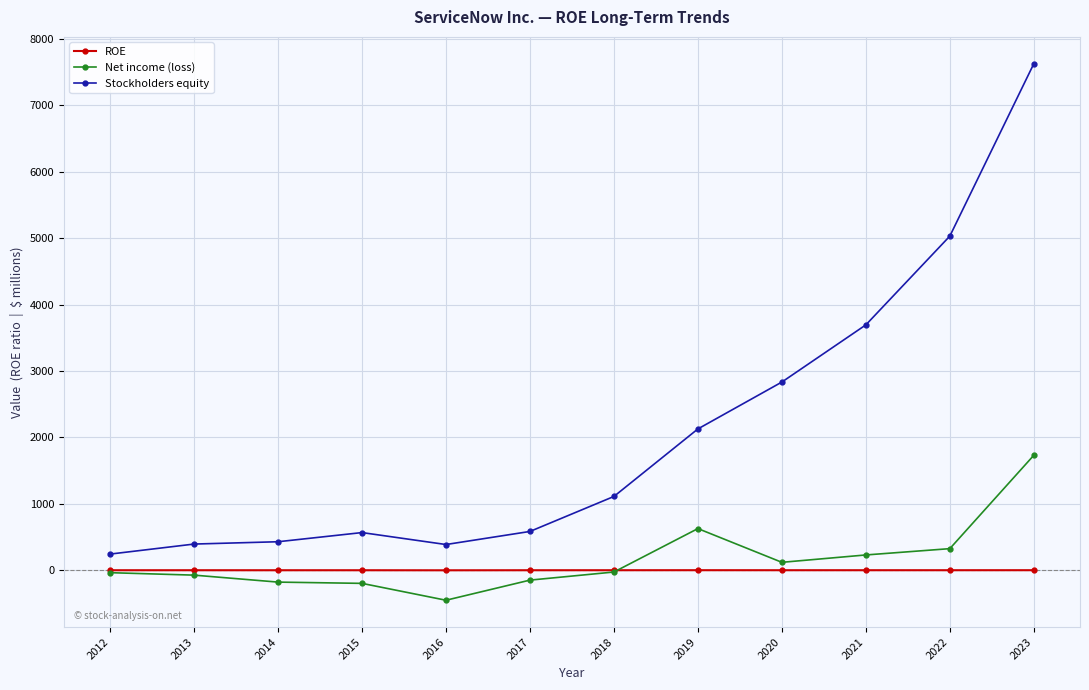

At which label is Net income (loss) closest to 639?

2019